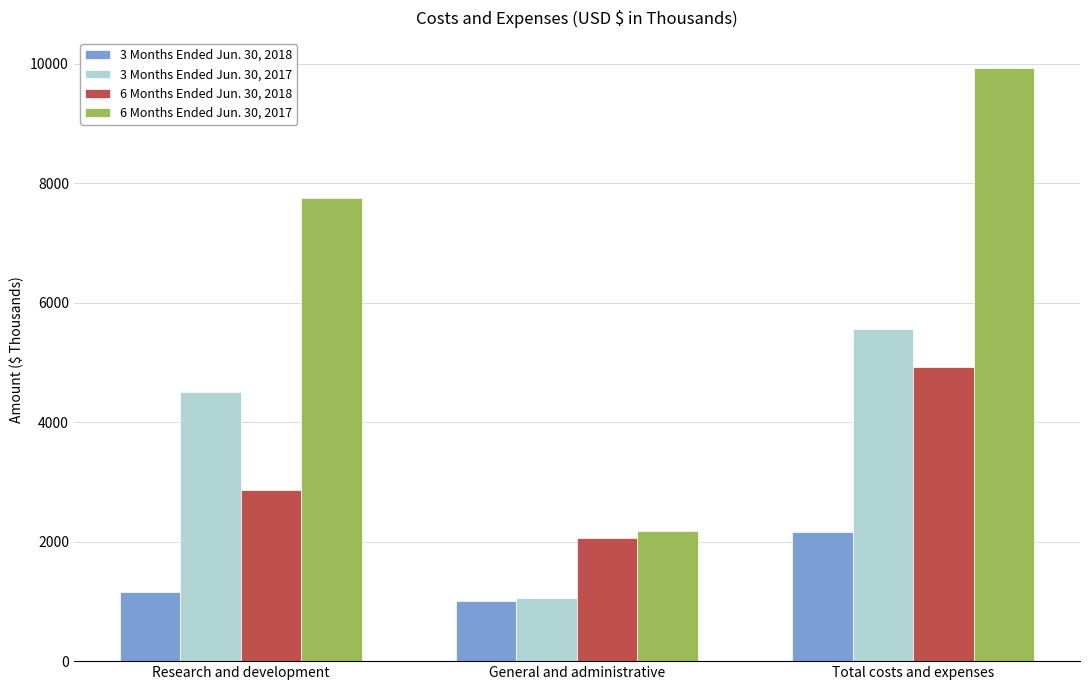

What position from the right is Total costs and expenses?

1